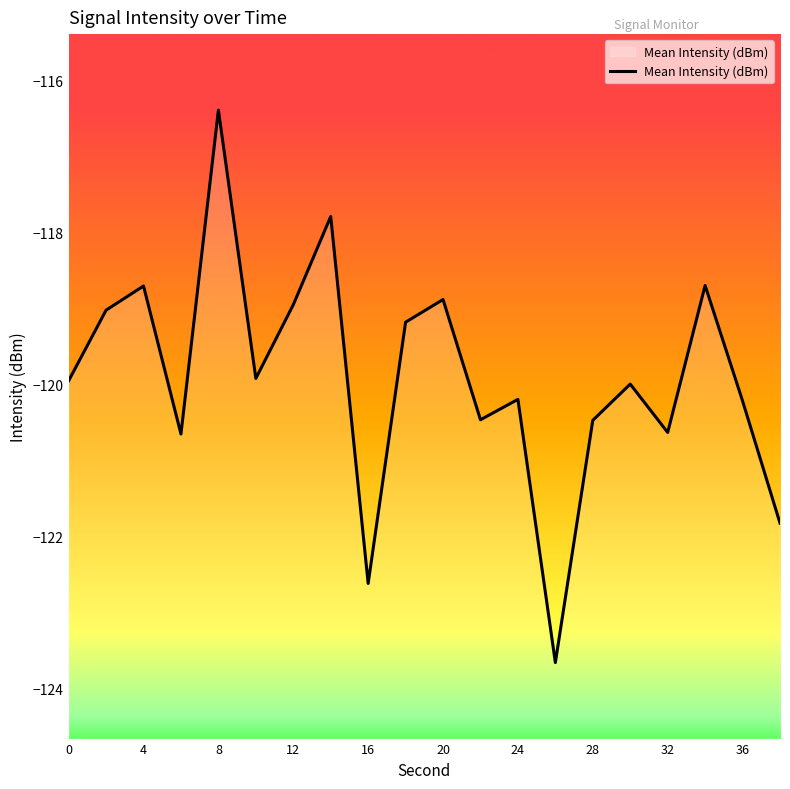

Which has a higher value, 36 or 8?

8